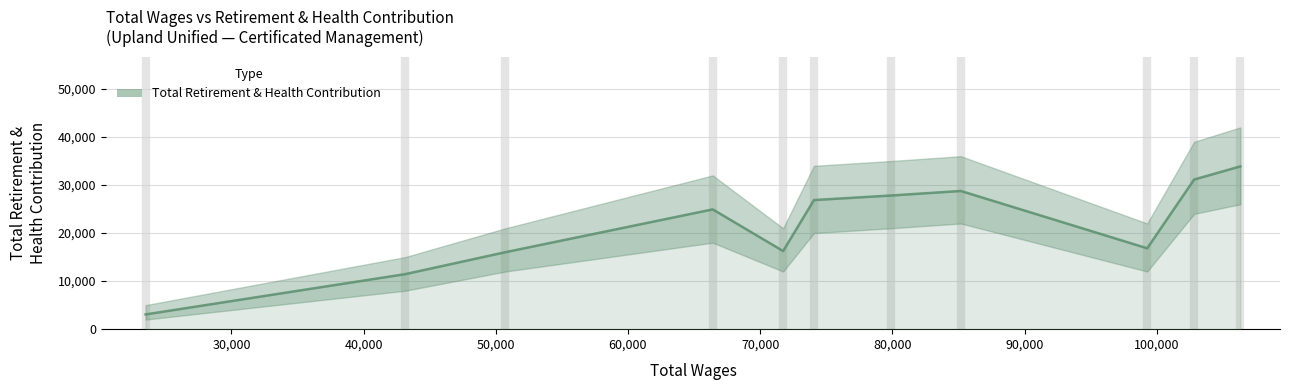

Reading left to right, list all the values displayed in this chart.

3071	11451	16026	24933	16260	26871	27820	28764	16834	31145	33881